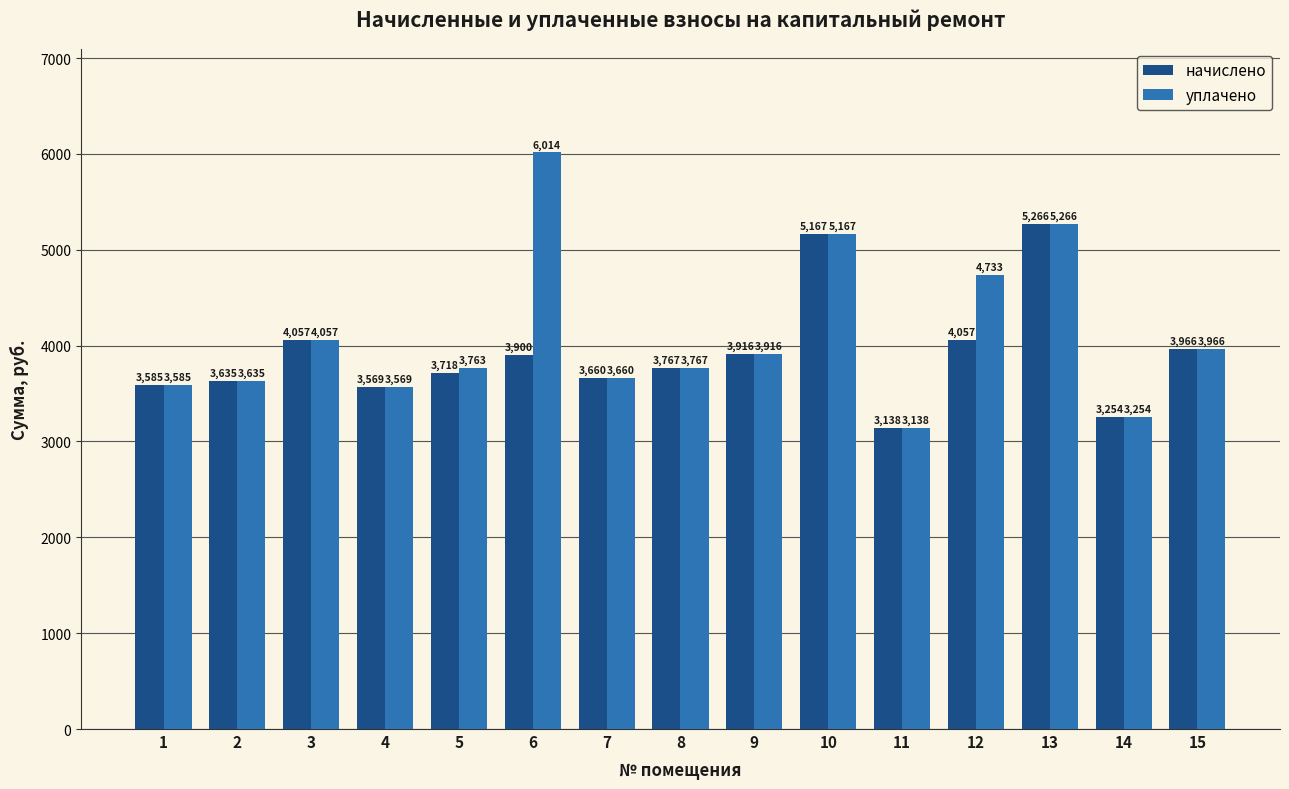

Is the value of начислено at 1 greater than the value of уплачено at 3?

No